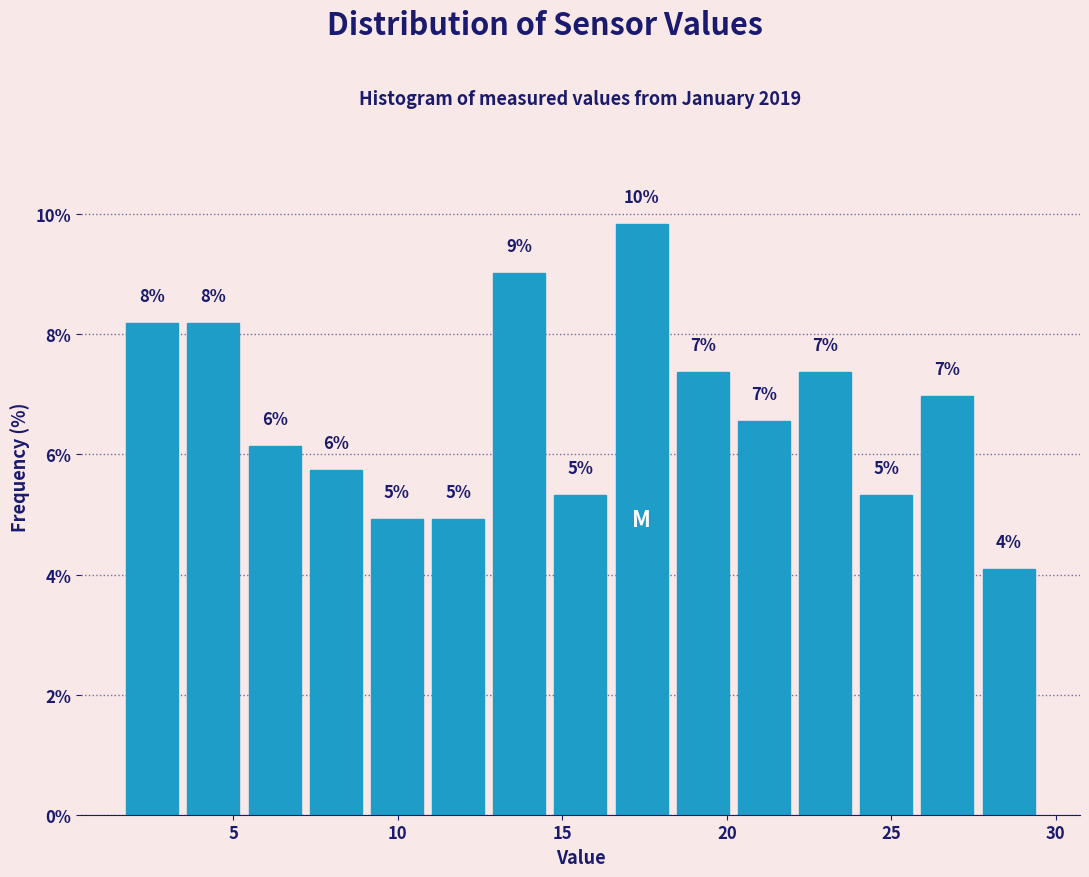

Around what value on the x-axis is the tallest bar? Give the approximate position of its centre, as read against the axis.

17.5